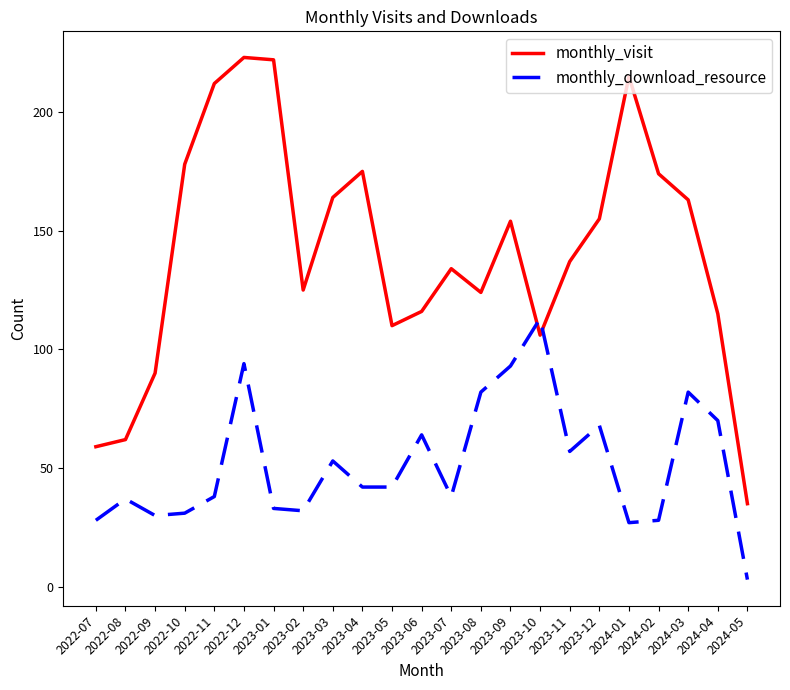

What is the maximum value shown in the chart?

223